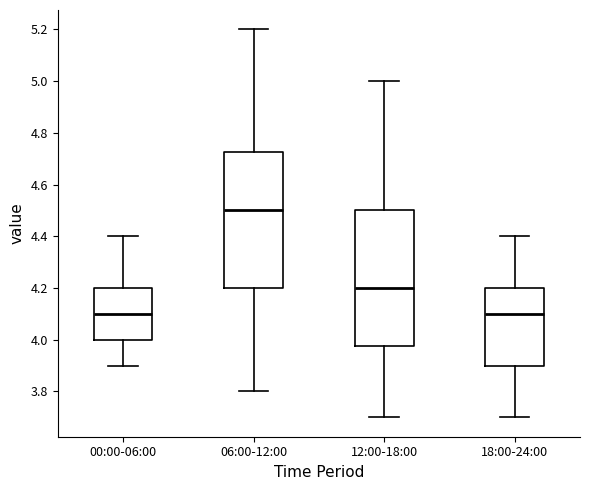

Which box has the highest median line?

06:00-12:00